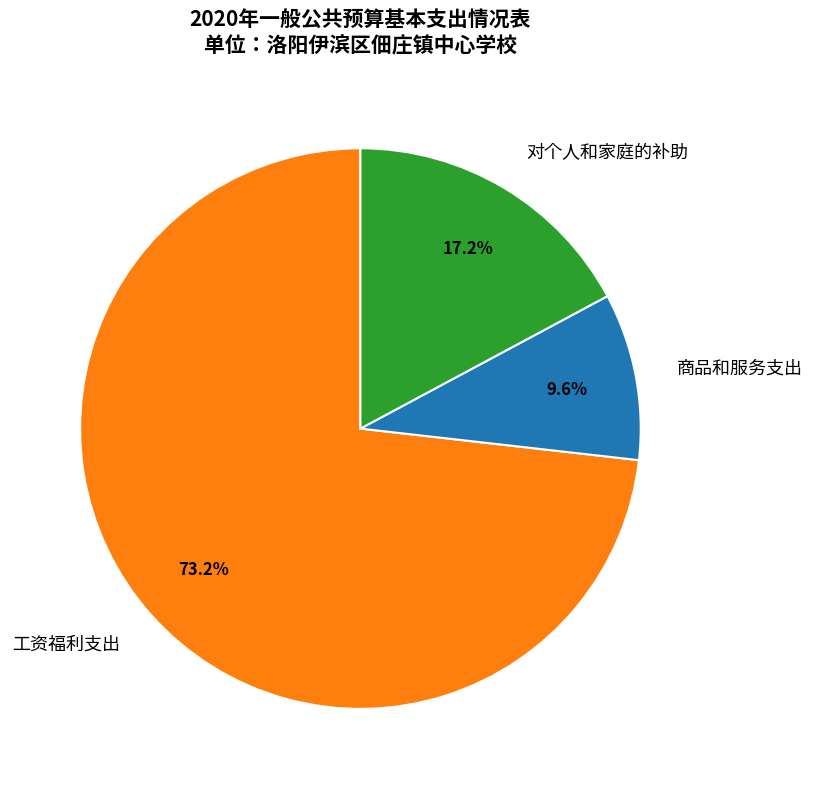

What percentage is the 商品和服务支出 slice, to the nearest percent?

10%